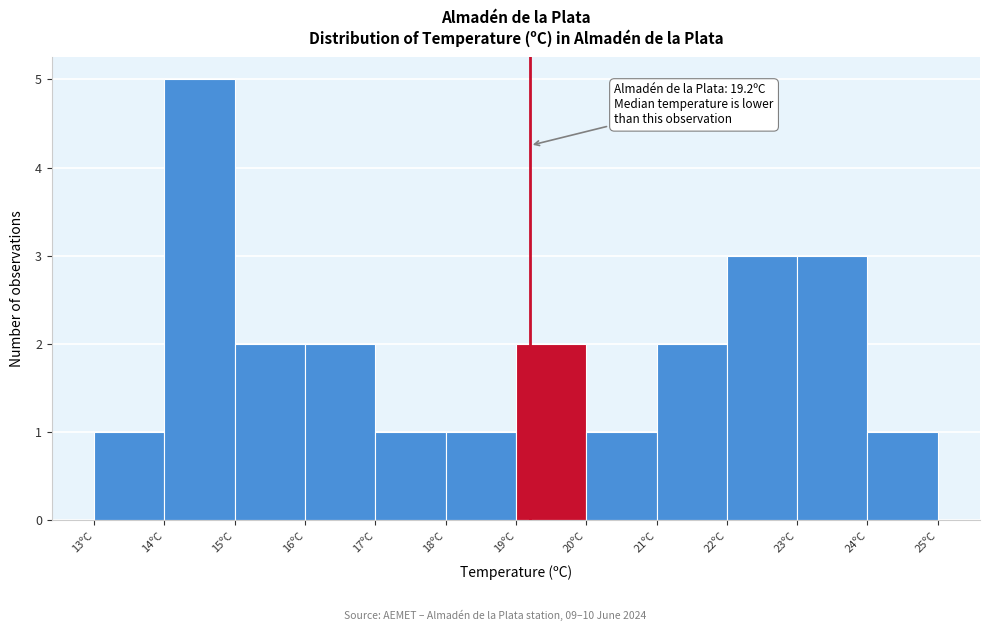

Over which range of the x-axis is the bar tallest?

14 to 15